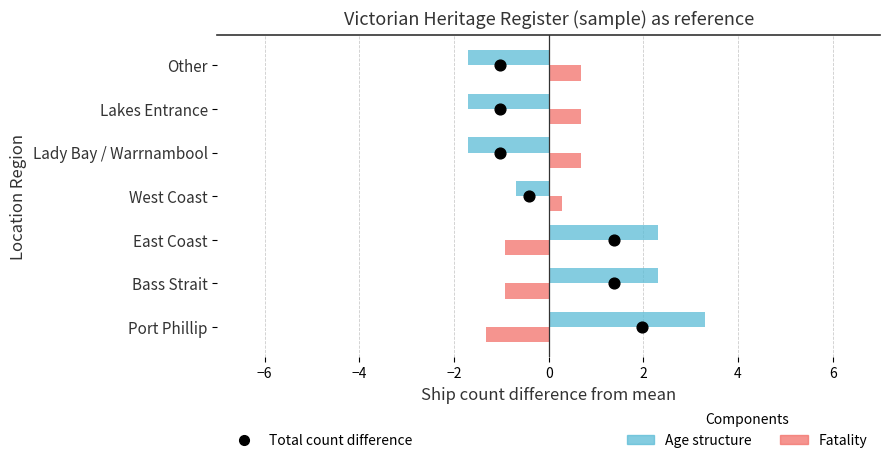

Which series contains the lowest Y value?

Age structure